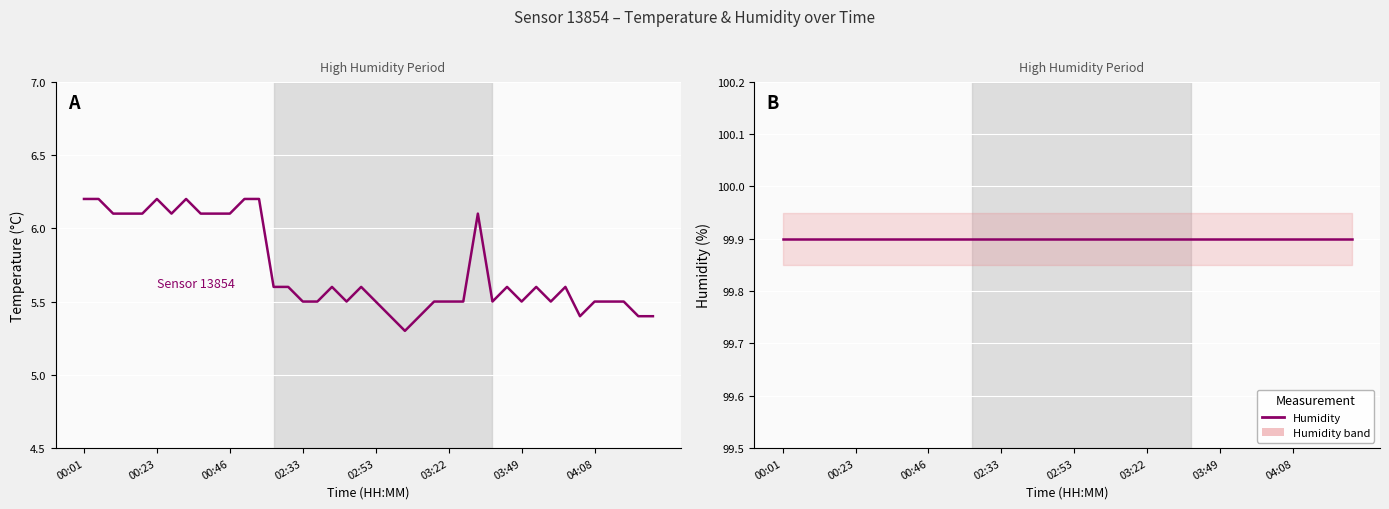

True or false: humidity and temperature cross at least once.

False